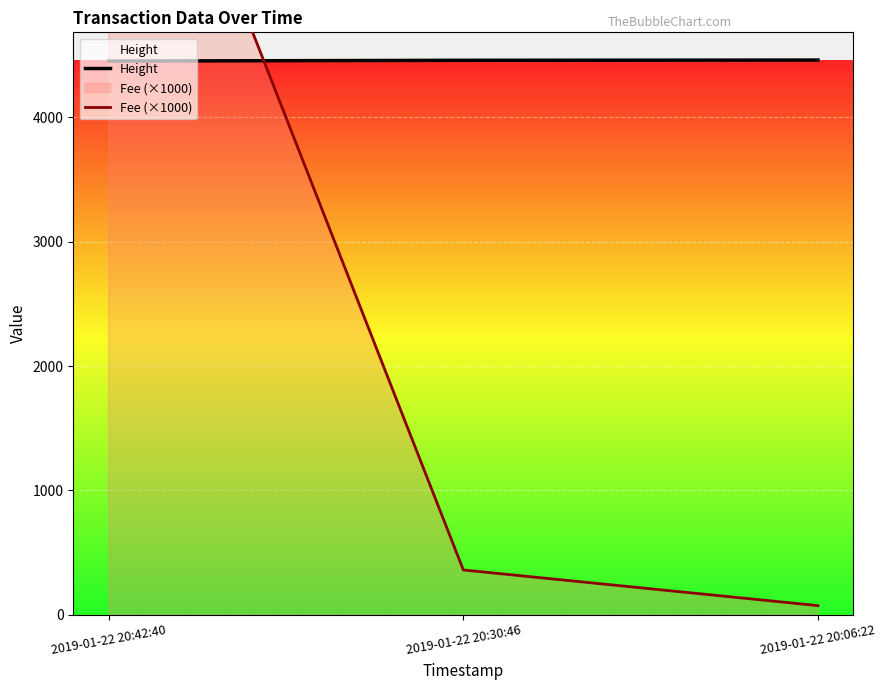

Between 2019-01-22 20:42:40 and 2019-01-22 20:30:46, which series saw the biggest shift?

Fee (×1000)